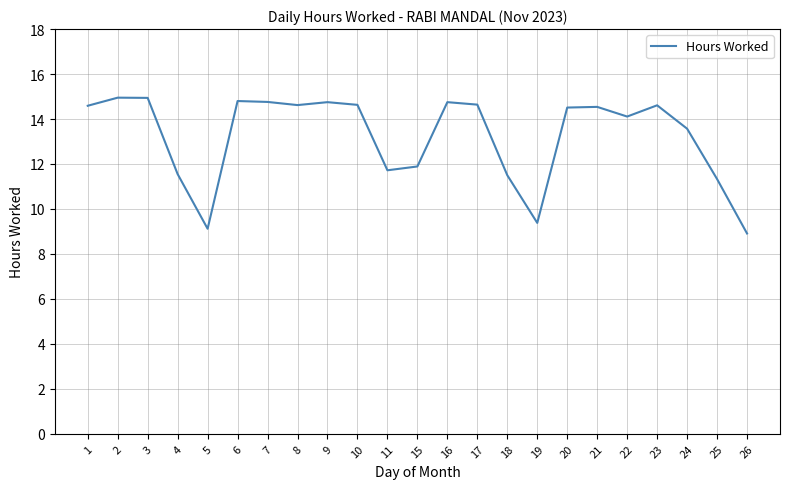

The chart shows a value of 6.8 at 6. True or false?

False